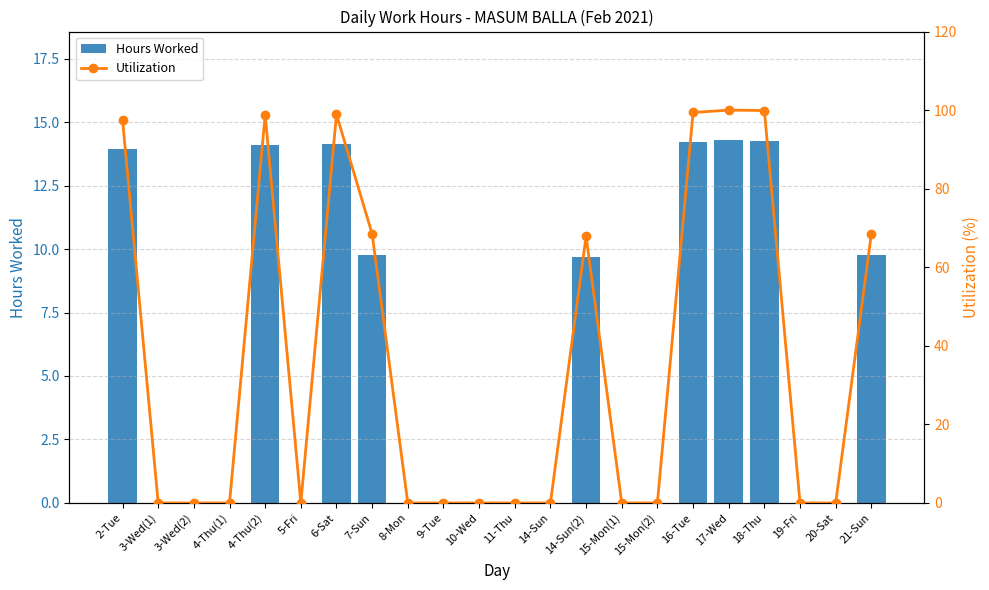

How many distinct data groups are displayed?

2